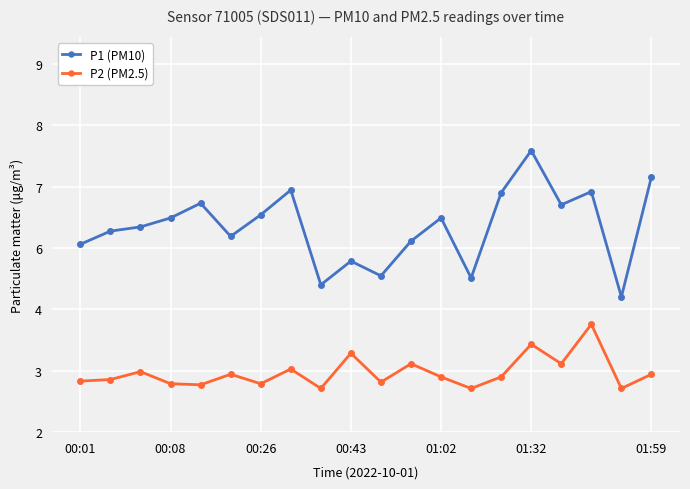

What are all the series names shown in the legend?

P1 (PM10), P2 (PM2.5)